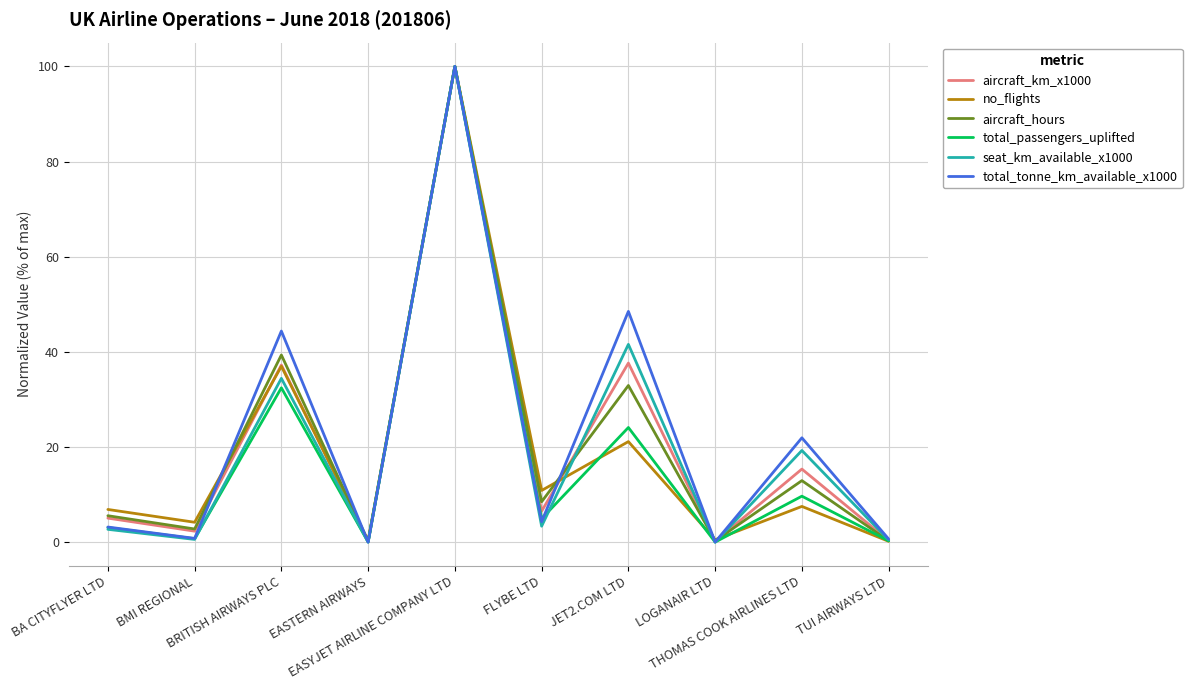

What is the maximum value shown in the chart?

100.0